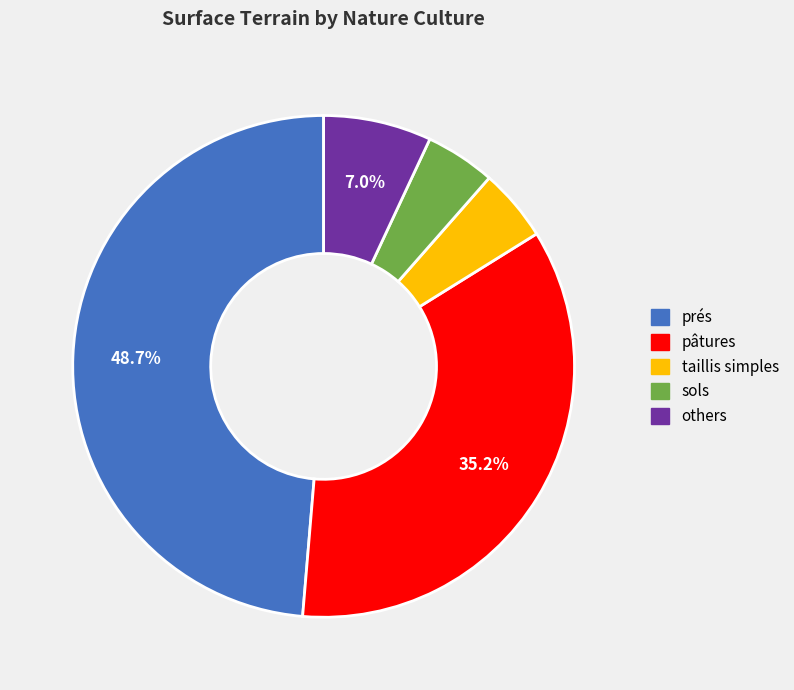

Does any single category account for the majority?

No